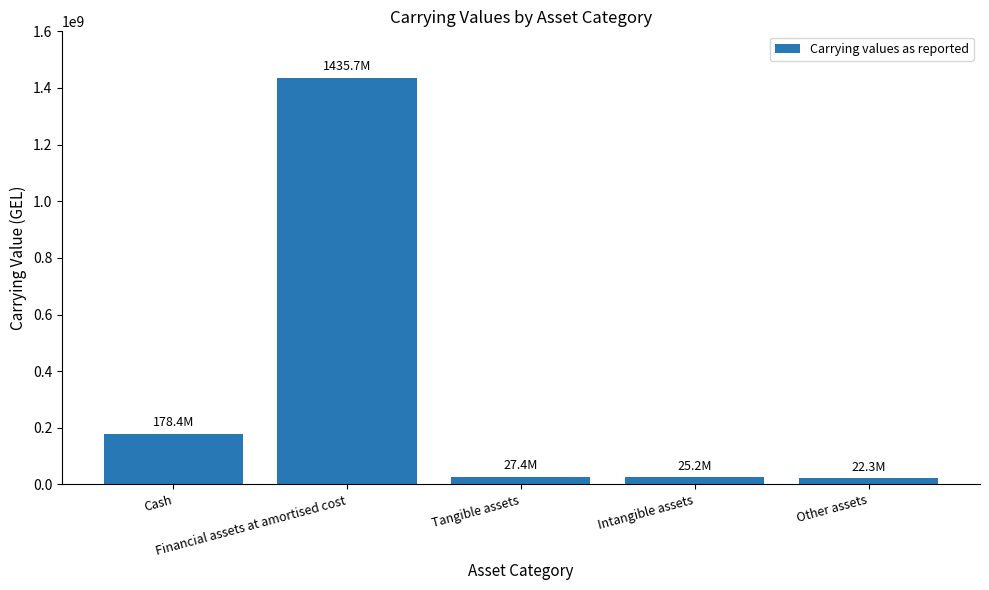

What is the greatest value displayed?

1435737981.3